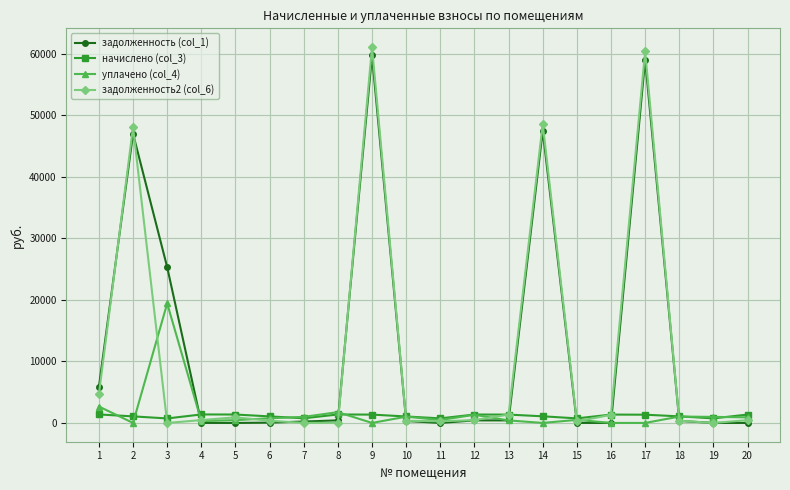

The value of задолженность (col_1) at 4 is 21477.6. True or false?

False